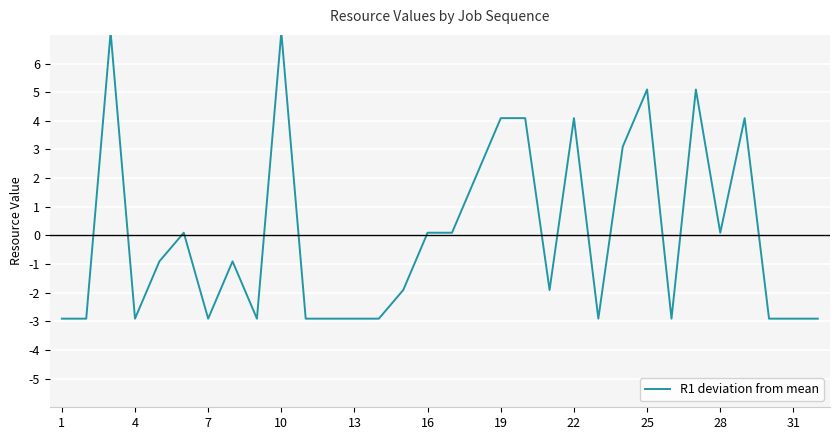

What is the smallest value displayed?

-2.9